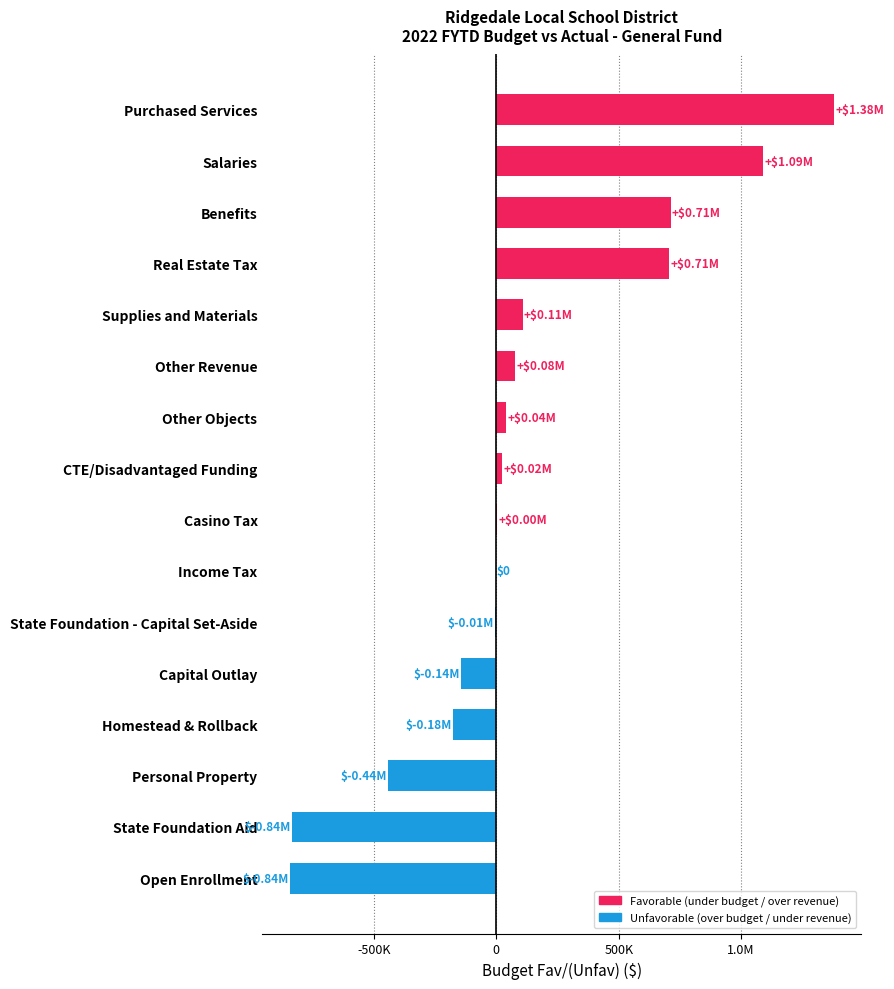

Rank the categories by value from highest to lowest.

Purchased Services, Salaries, Benefits, Real Estate Tax, Supplies and Materials, Other Revenue, Other Objects, CTE/Disadvantaged Funding, Casino Tax, Income Tax, State Foundation - Capital Set-Aside, Capital Outlay, Homestead & Rollback, Personal Property, State Foundation Aid, Open Enrollment